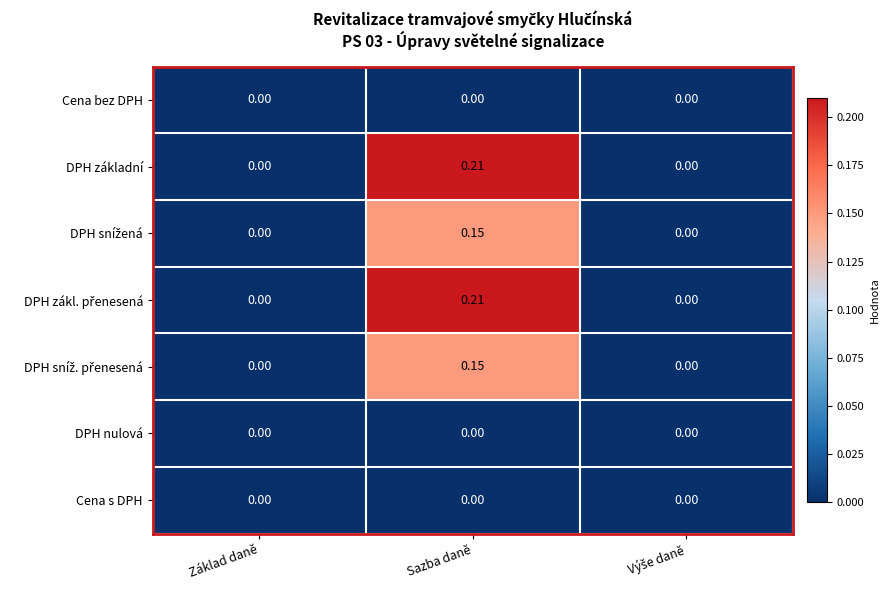

At which category is the sum across all series the highest?

Sazba daně